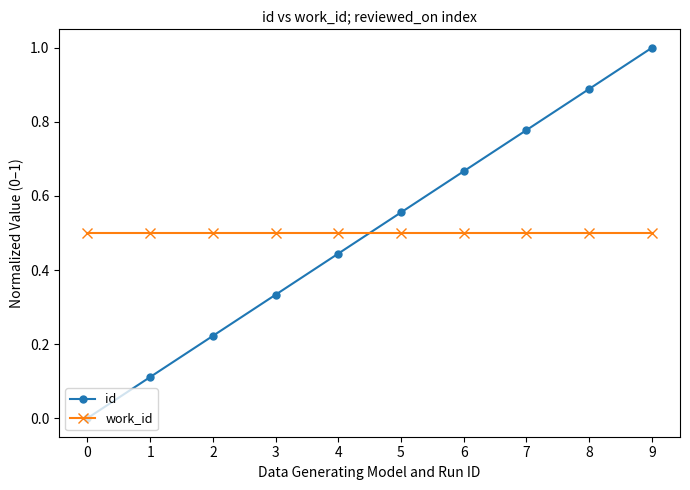

At which category is the sum across all series the highest?

9